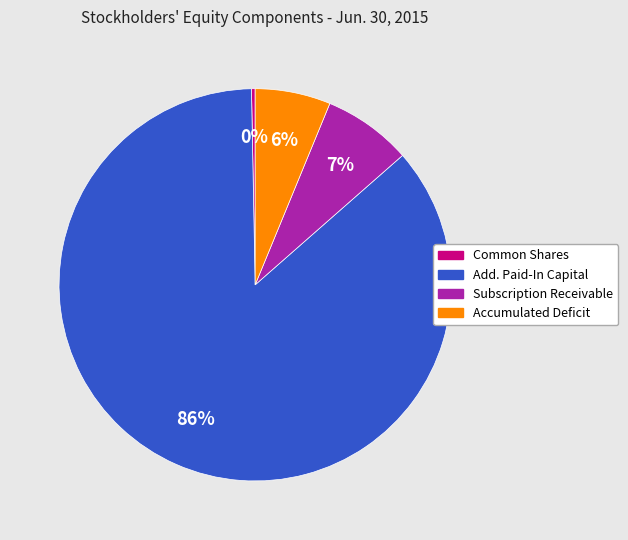

Does any single category account for the majority?

Yes